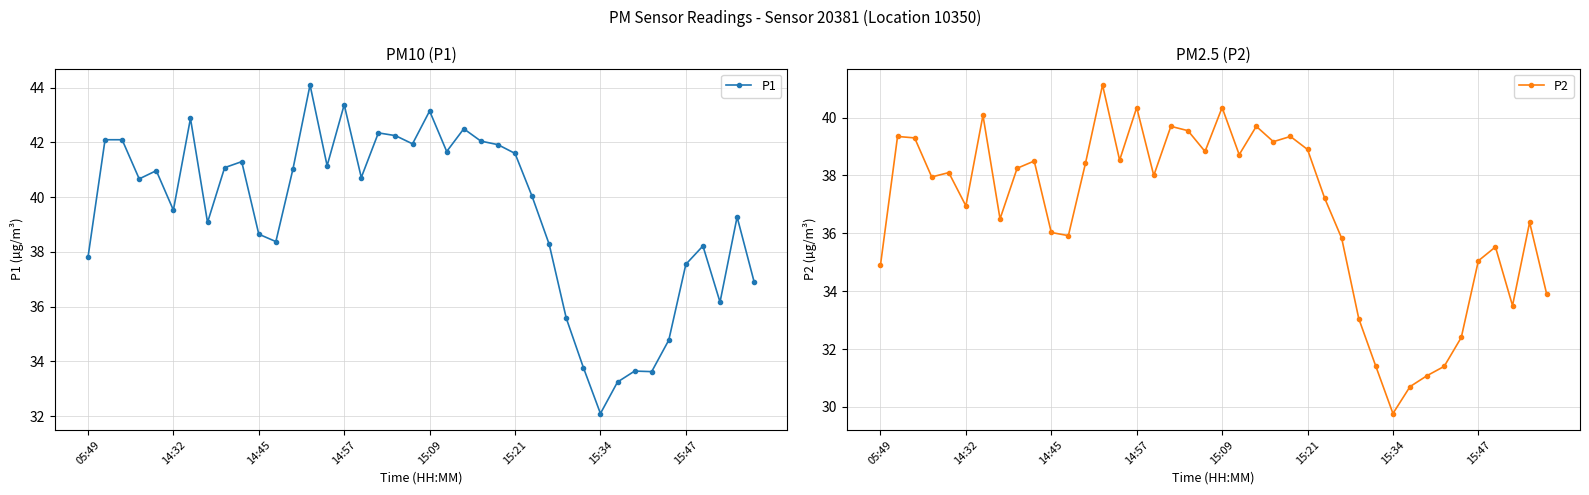

Rank the series by their maximum value, from highest to lowest.

P1, P2